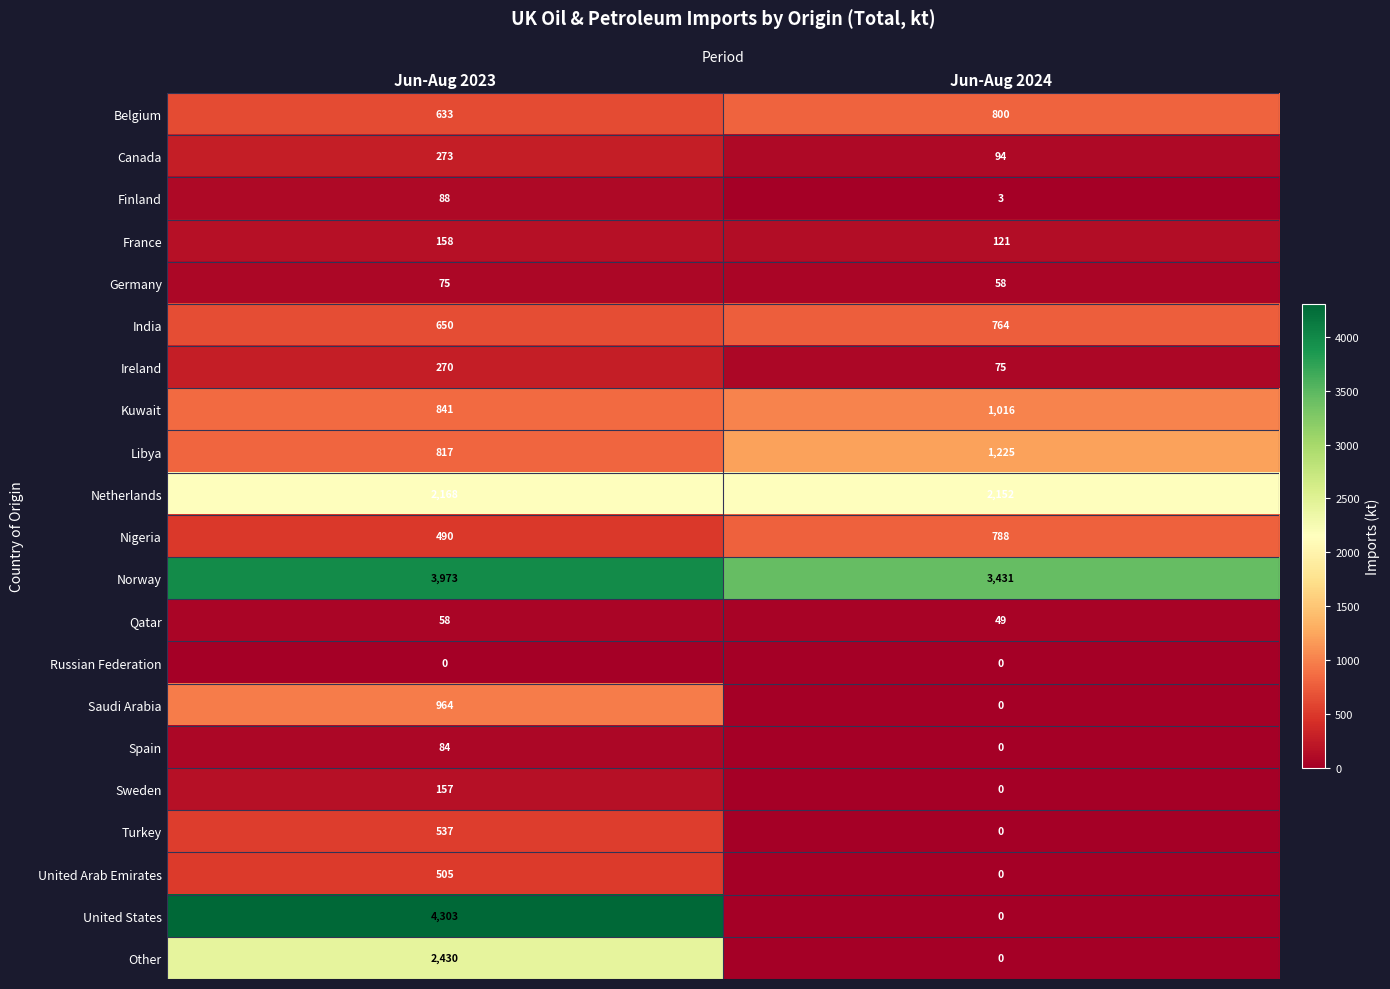

True or false: Saudi Arabia has a value of 0 at Jun-Aug 2024.

True